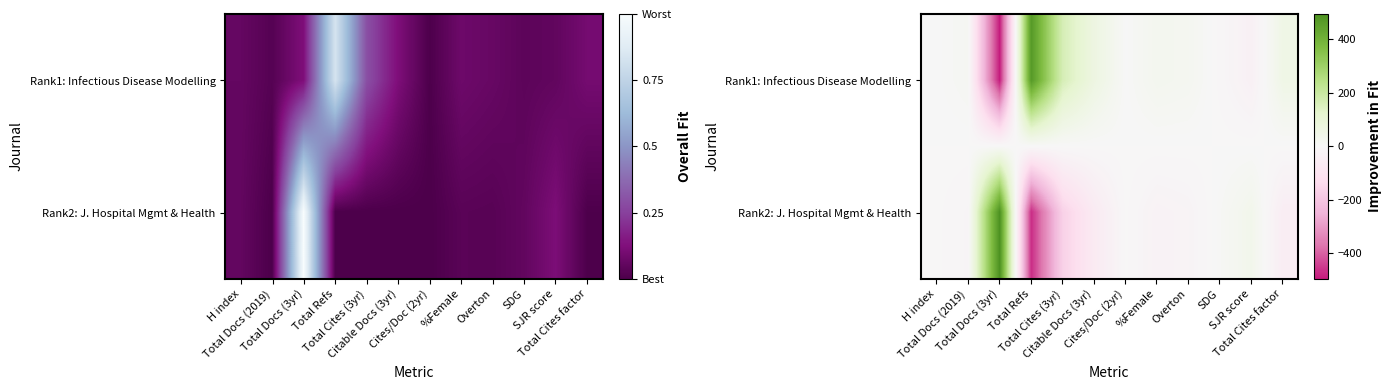

Which series has the largest range (max minus min)?

Rank1: Infectious Disease Modelling